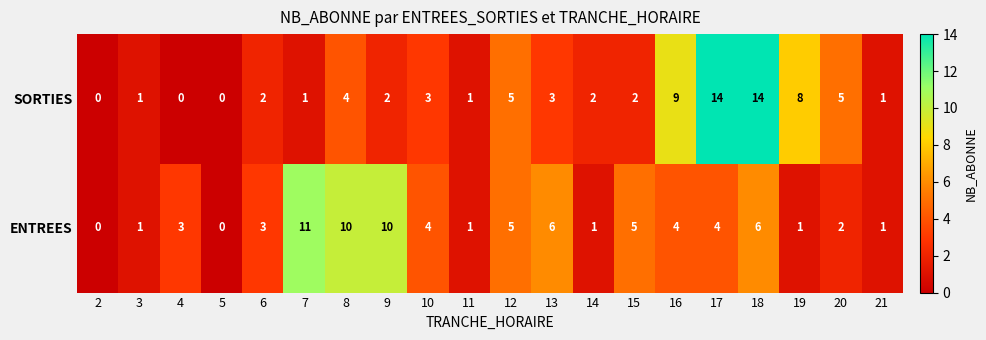

Rank the series by their average value, from highest to lowest.

ENTREES, SORTIES